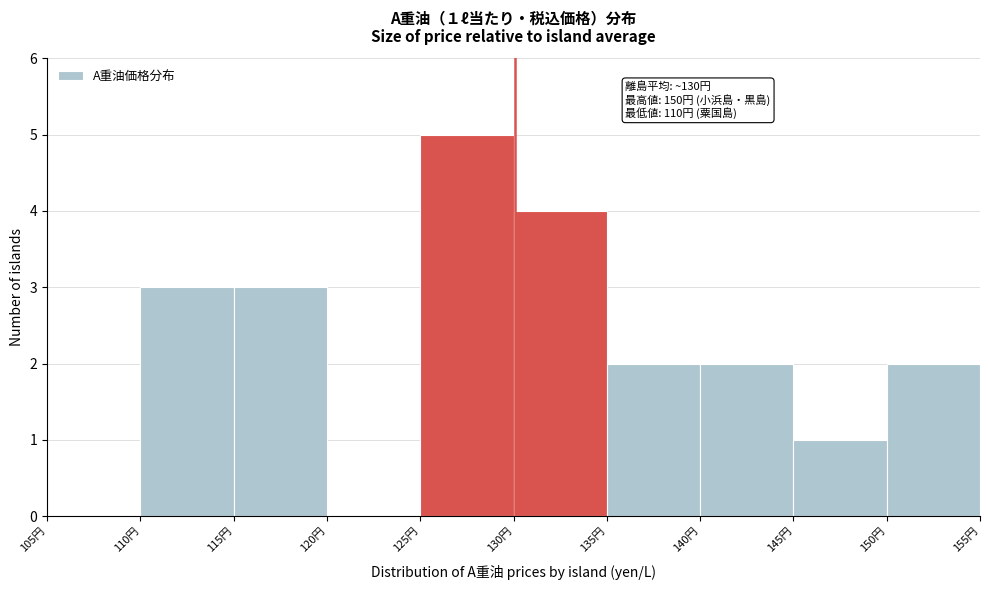

Over which range of the x-axis is the bar tallest?

125 to 130